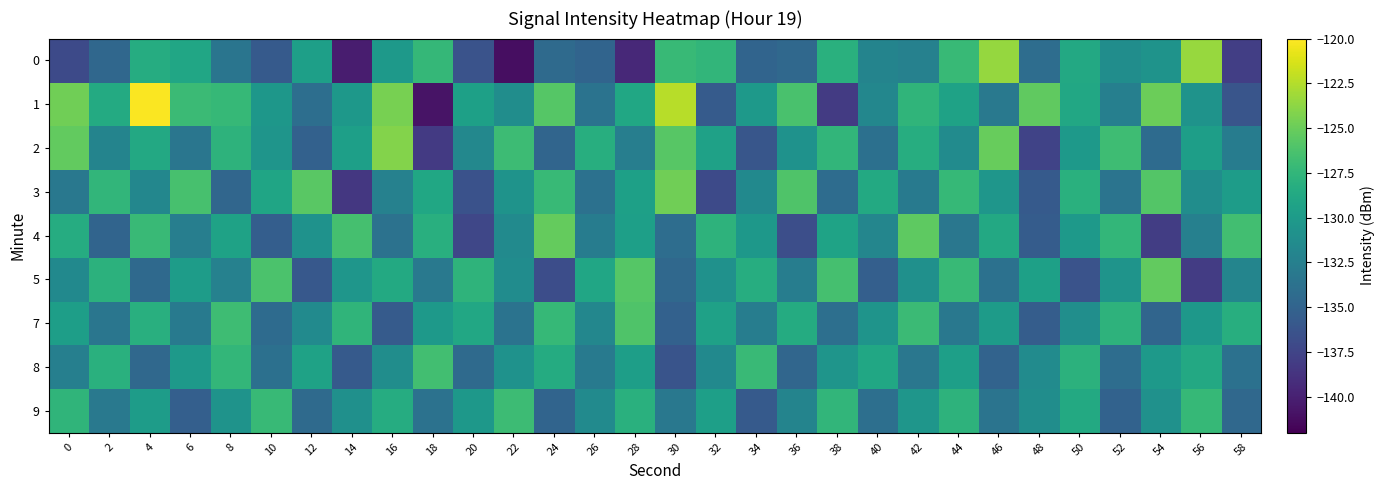

Which label corresponds to the largest value in the chart?

4